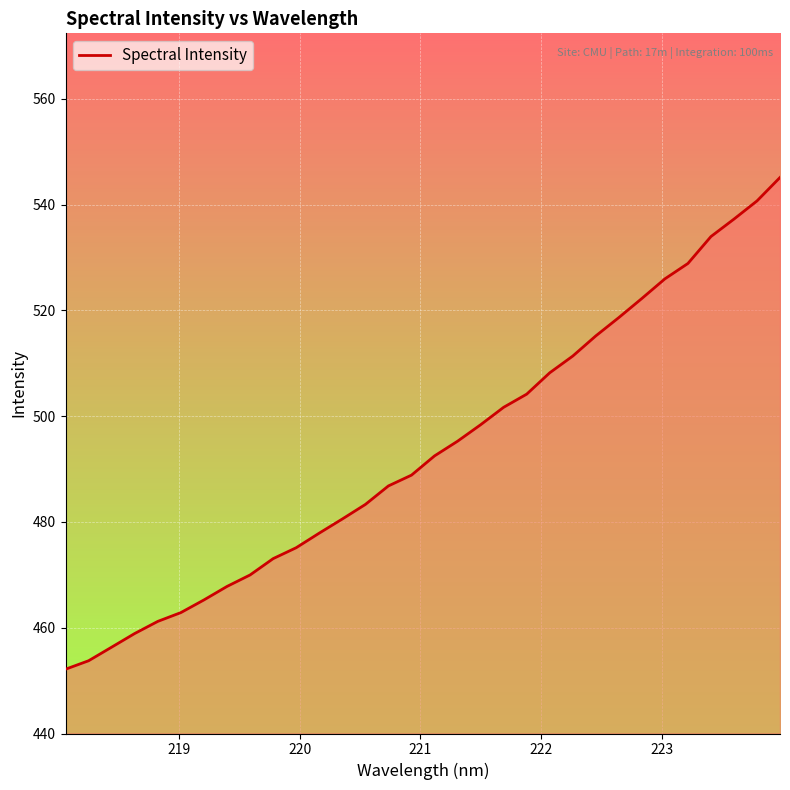

What is the greatest value displayed?

545.1